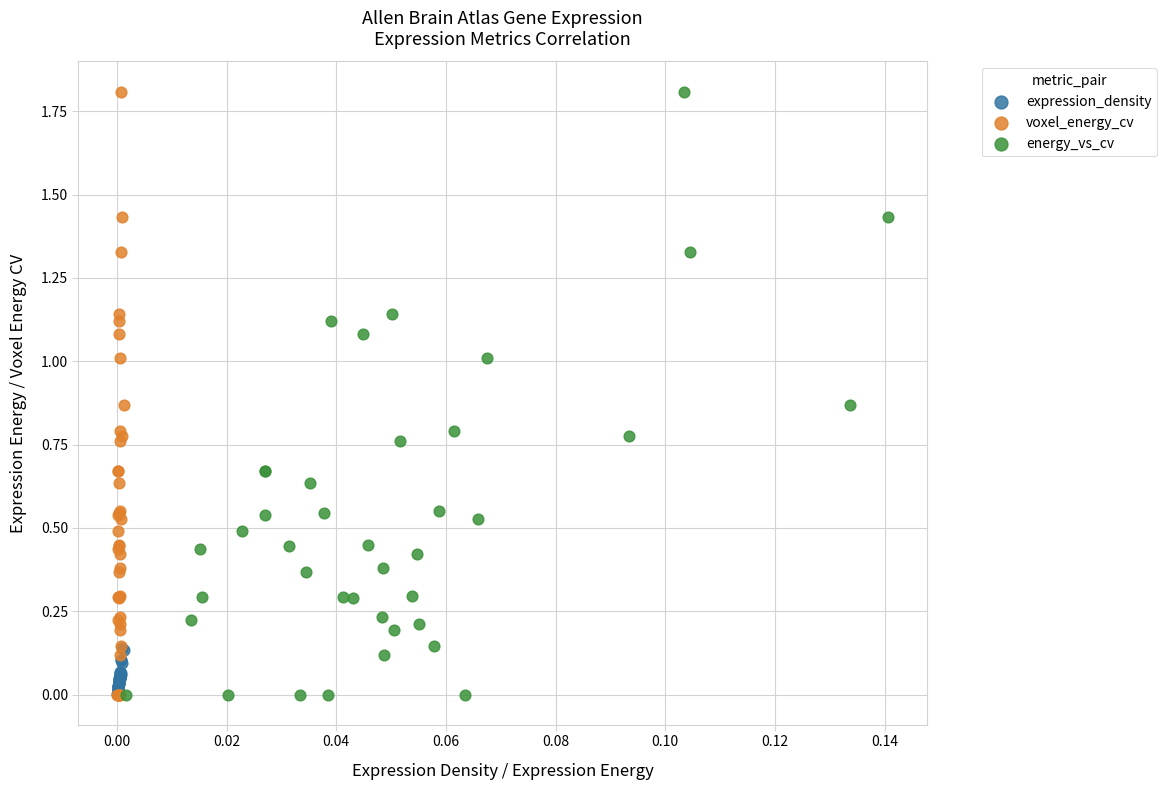

What are all the series names shown in the legend?

expression_density, voxel_energy_cv, energy_vs_cv